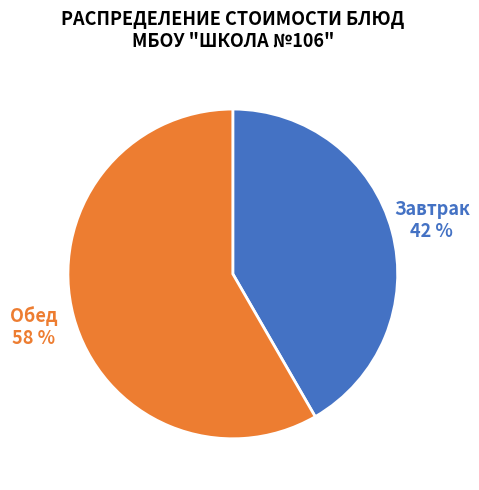

To the nearest percent, what is the average slice percentage?

50%